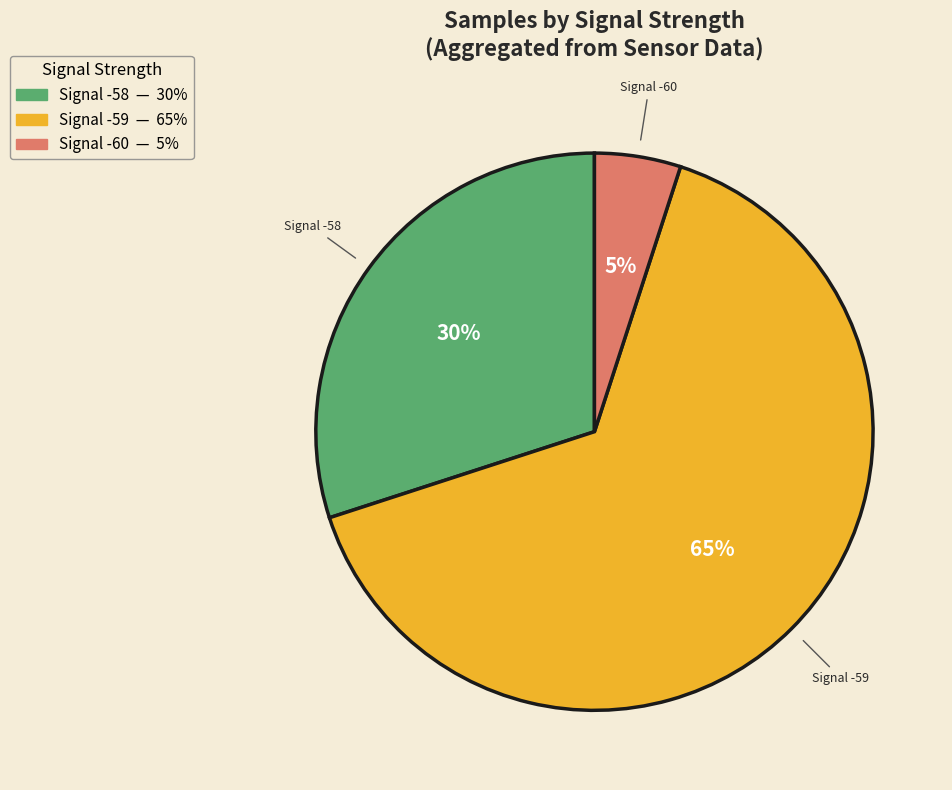

To the nearest percent, what is the average slice percentage?

33%